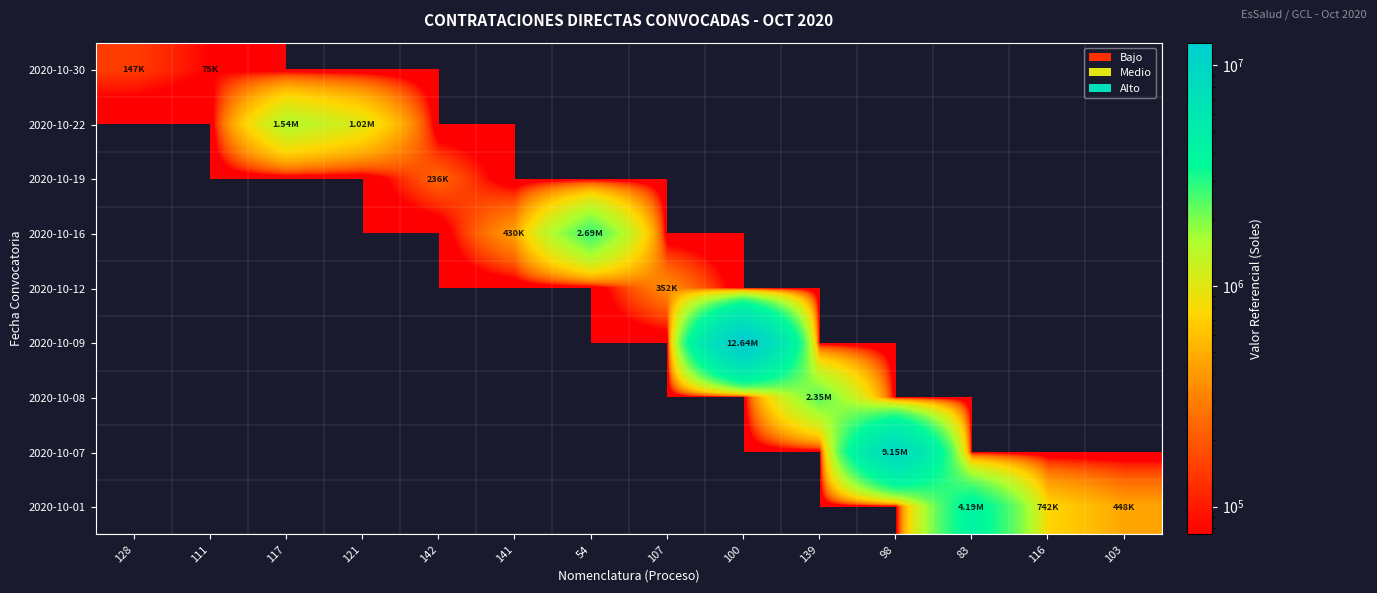

How many data points does each series have?

14